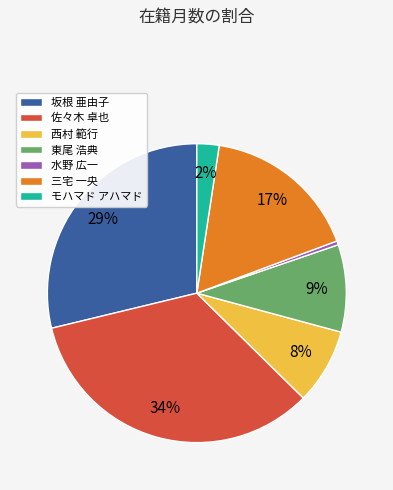

Does any single category account for the majority?

No